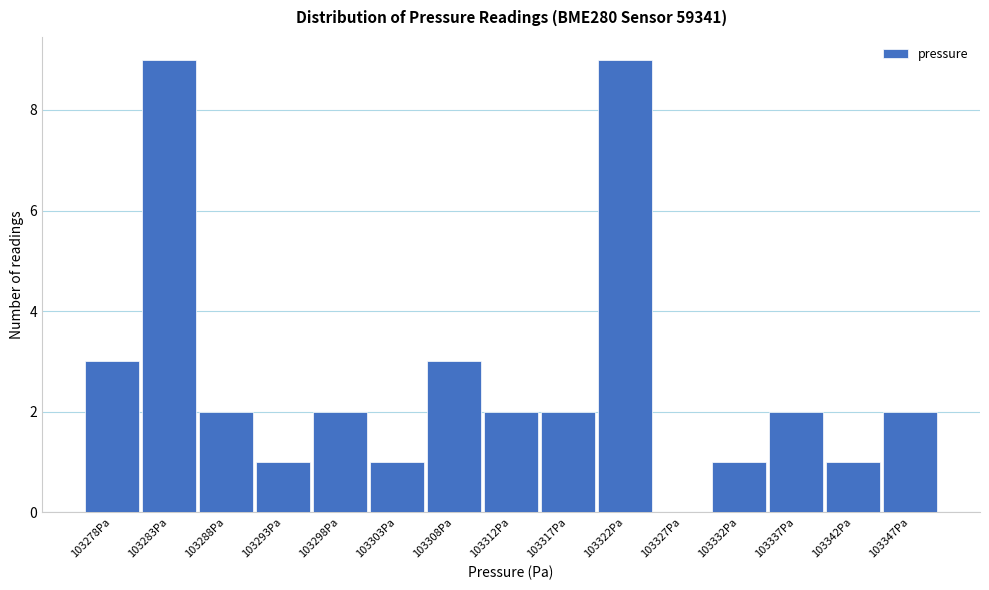

Reading left to right, transcribe all the data shown in this chart.

103278Pa=3	103283Pa=9	103288Pa=2	103293Pa=1	103298Pa=2	103303Pa=1	103308Pa=3	103312Pa=2	103317Pa=2	103322Pa=9	103327Pa=0	103332Pa=1	103337Pa=2	103342Pa=1	103347Pa=2